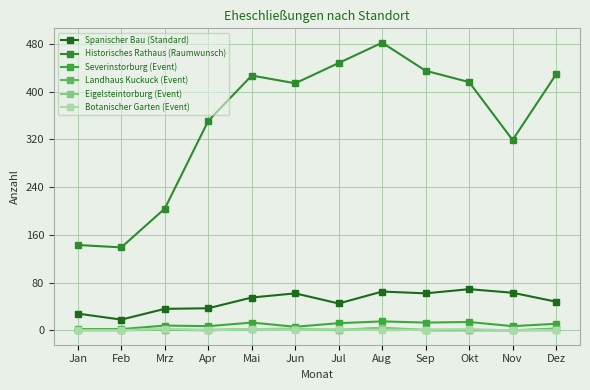

How many values in the Severinstorburg (Event) series are below 11?

6